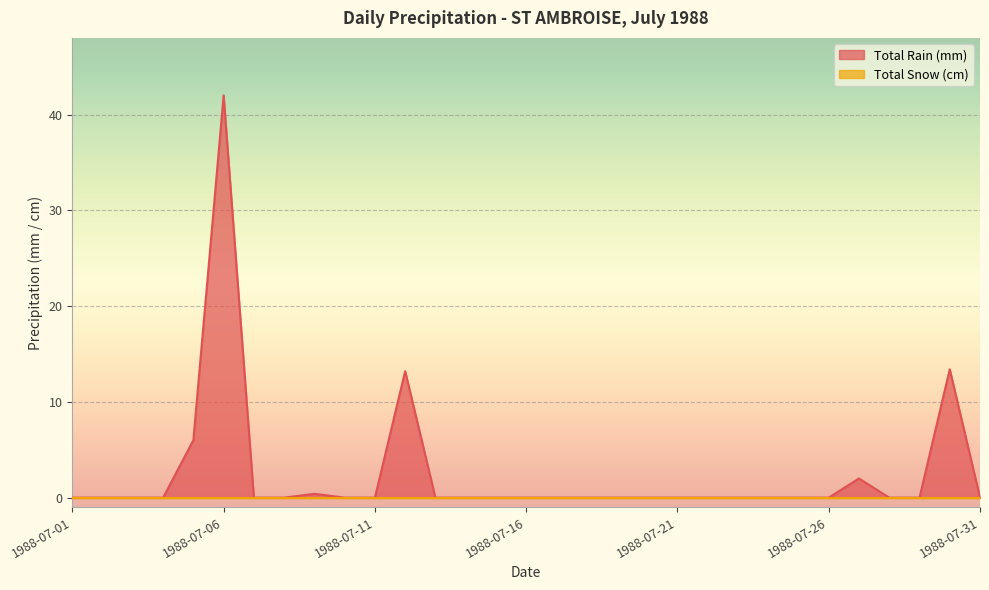

Count the number of categories in the chart.

31